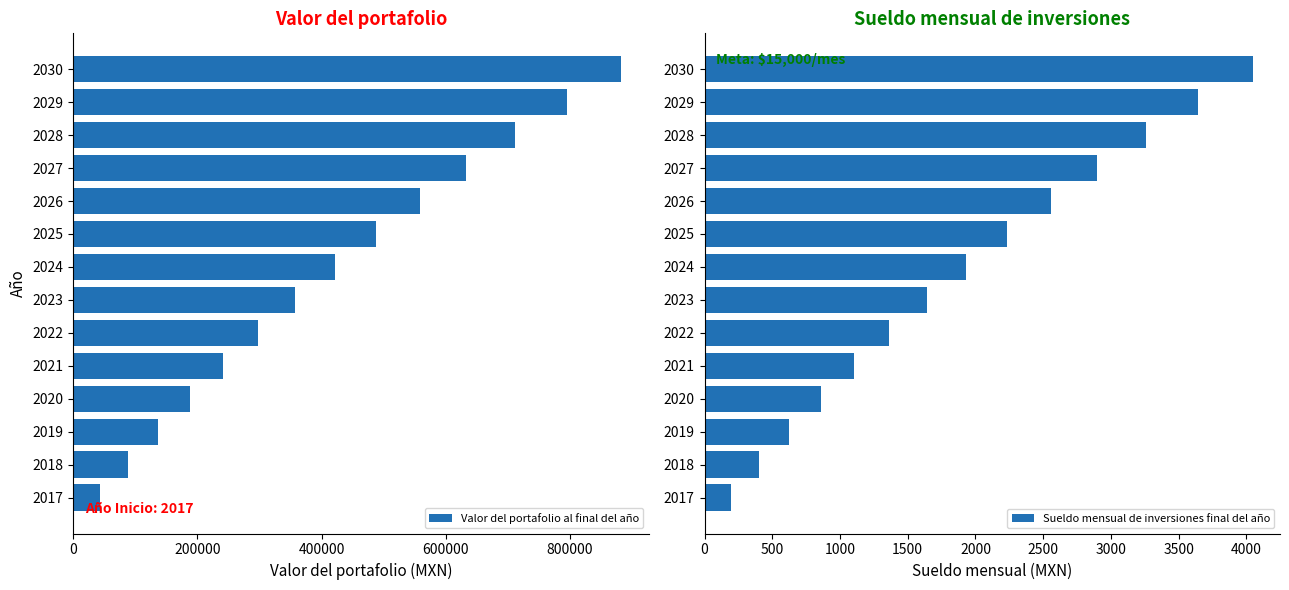

What is the sum of the Sueldo mensual de inversiones final del año values at 2027 and 2023?

4539.7